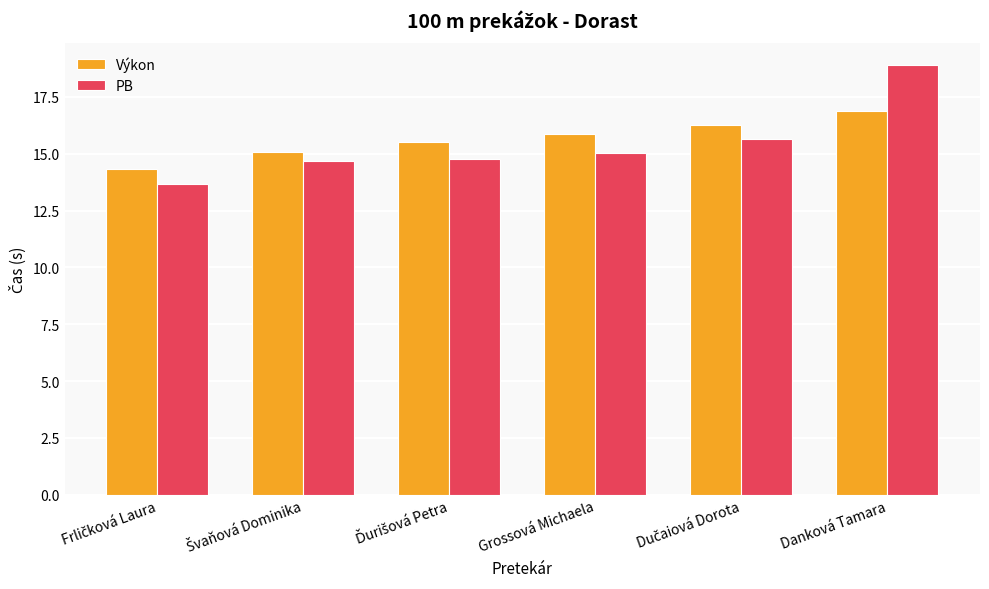

The value of PB at Danková Tamara is 25.7. True or false?

False